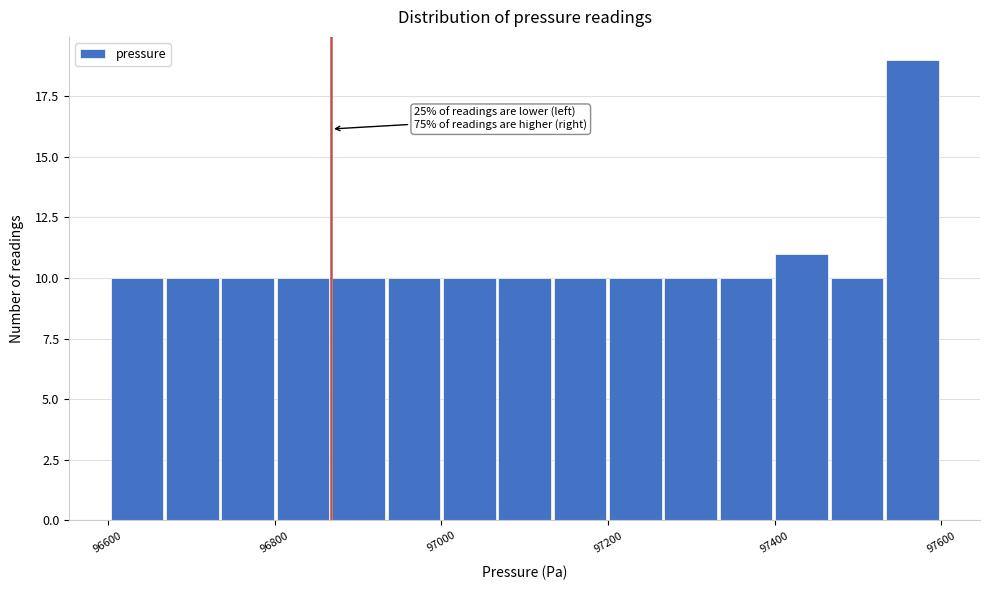

Read against the x-axis, roughly where is the centre of the tallest bar?

97560